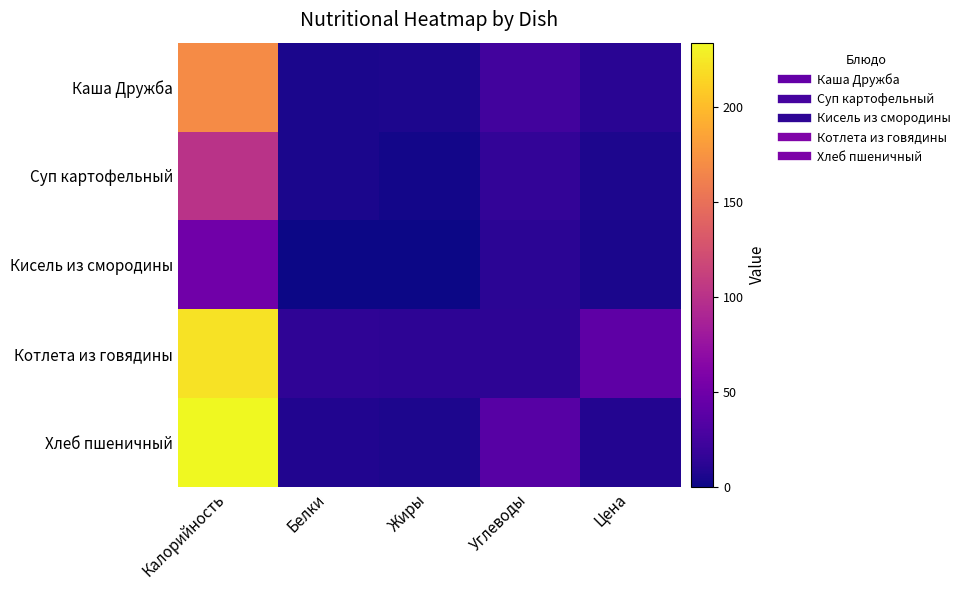

Reading left to right, what are all the values shown in this chart?

Каша Дружба: Калорийность=169.0	Белки=5.0	Жиры=6.0	Углеводы=24.0	Цена=11.4
Суп картофельный: Калорийность=101.0	Белки=5.0	Жиры=2.0	Углеводы=16.0	Цена=6.0
Кисель из смородины: Калорийность=51.0	Белки=0.3	Жиры=0.0	Углеводы=12.0	Цена=5.0
Котлета из говядины: Калорийность=221.0	Белки=14.0	Жиры=13.0	Углеводы=13.0	Цена=40.0
Хлеб пшеничный: Калорийность=233.7	Белки=8.0	Жиры=6.0	Углеводы=36.0	Цена=8.4